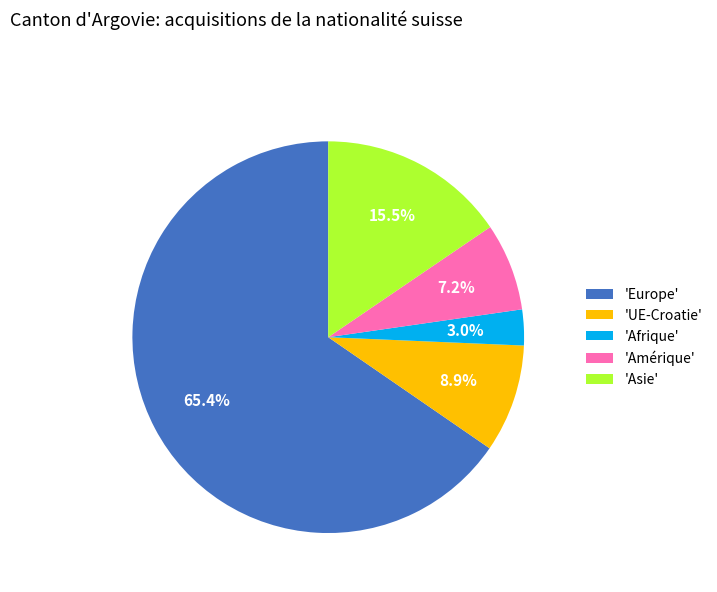

Combined, do 'UE-Croatie' and 'Europe' account for over 50%?

Yes